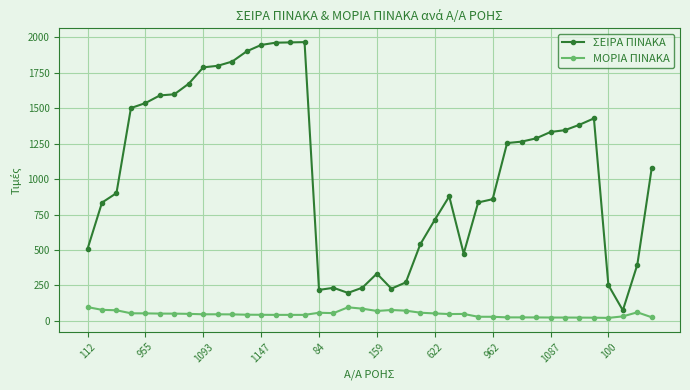

Which series has the largest total across all categories?

ΣΕΙΡΑ ΠΙΝΑΚΑ